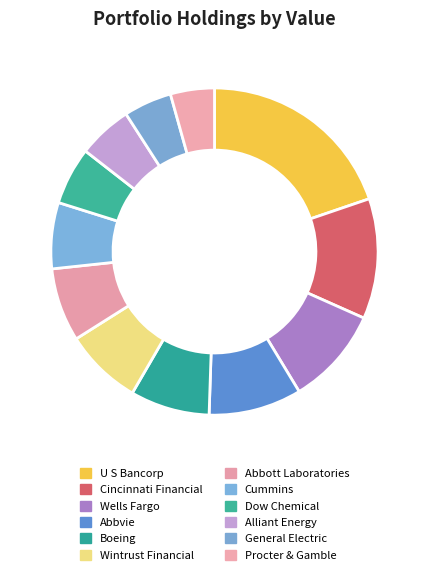

How many segments does this pie chart have?

12